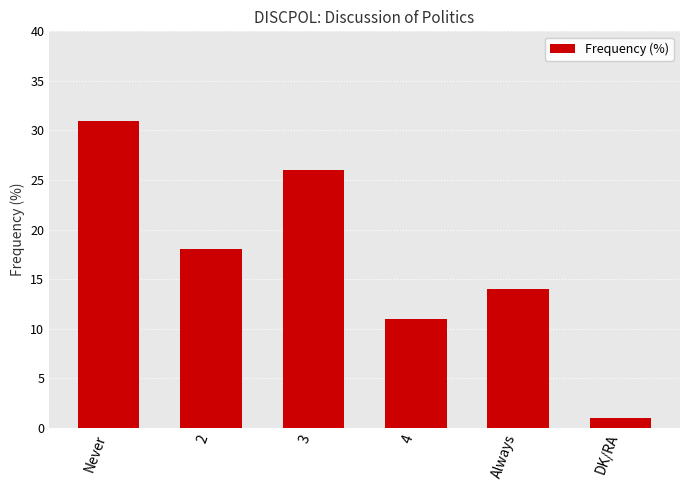

The chart shows a value of 11 at 2. True or false?

False